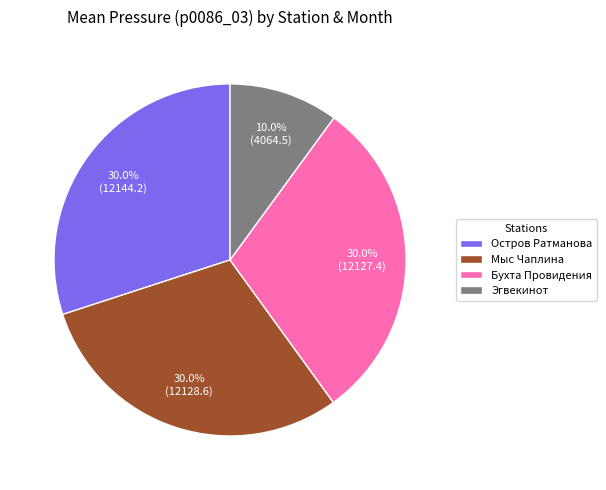

Do Остров Ратманова and Эгвекинот together represent more than half of the pie?

No